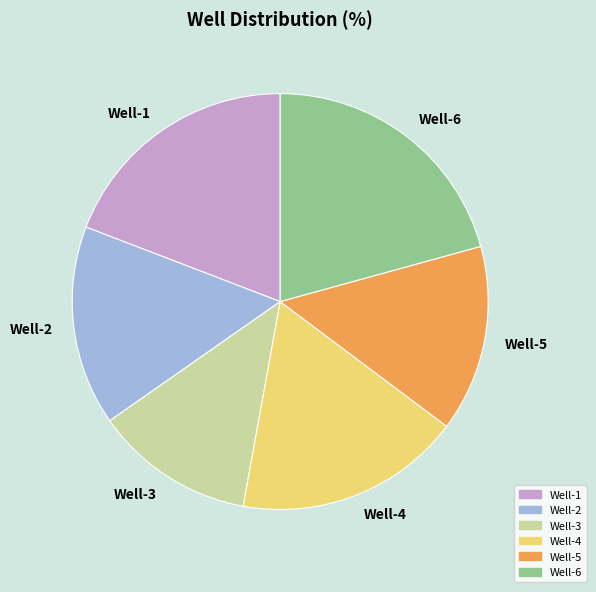

Which slice is the largest?

Well-6